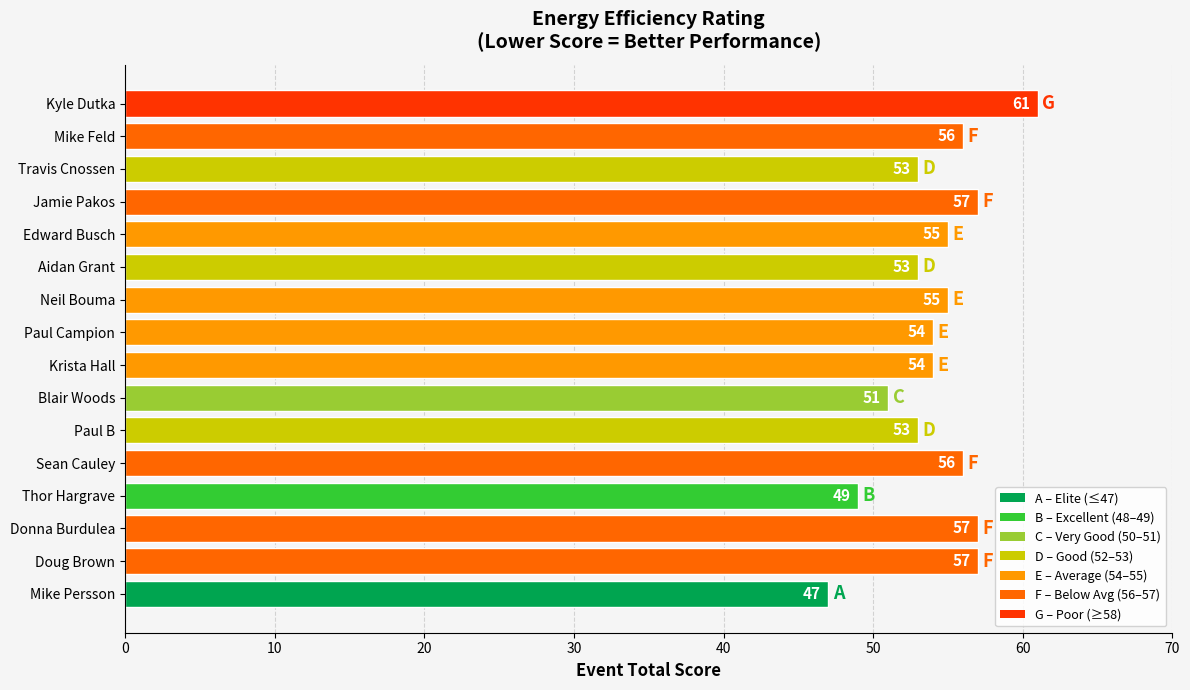

Is it true that the value at Donna Burdulea is 57?

True